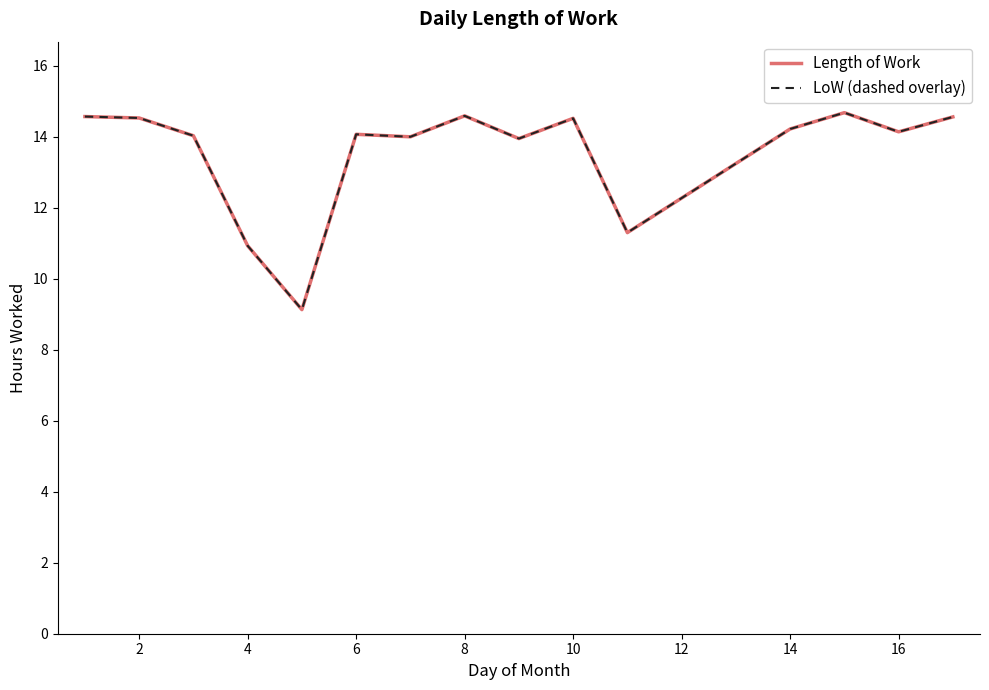

What is the lowest value of the LoW (dashed overlay) series?

9.1